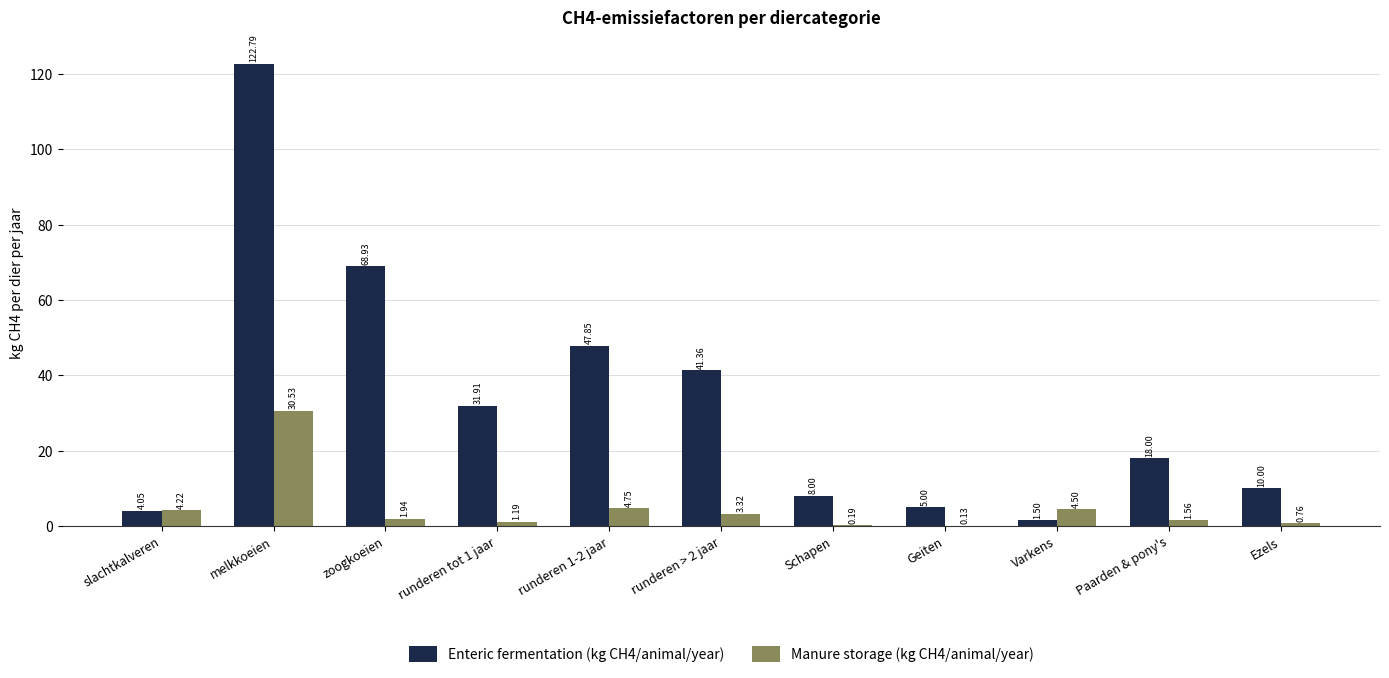

Which series changed the most between runderen 1-2 jaar and Geiten?

Enteric fermentation (kg CH4/animal/year)